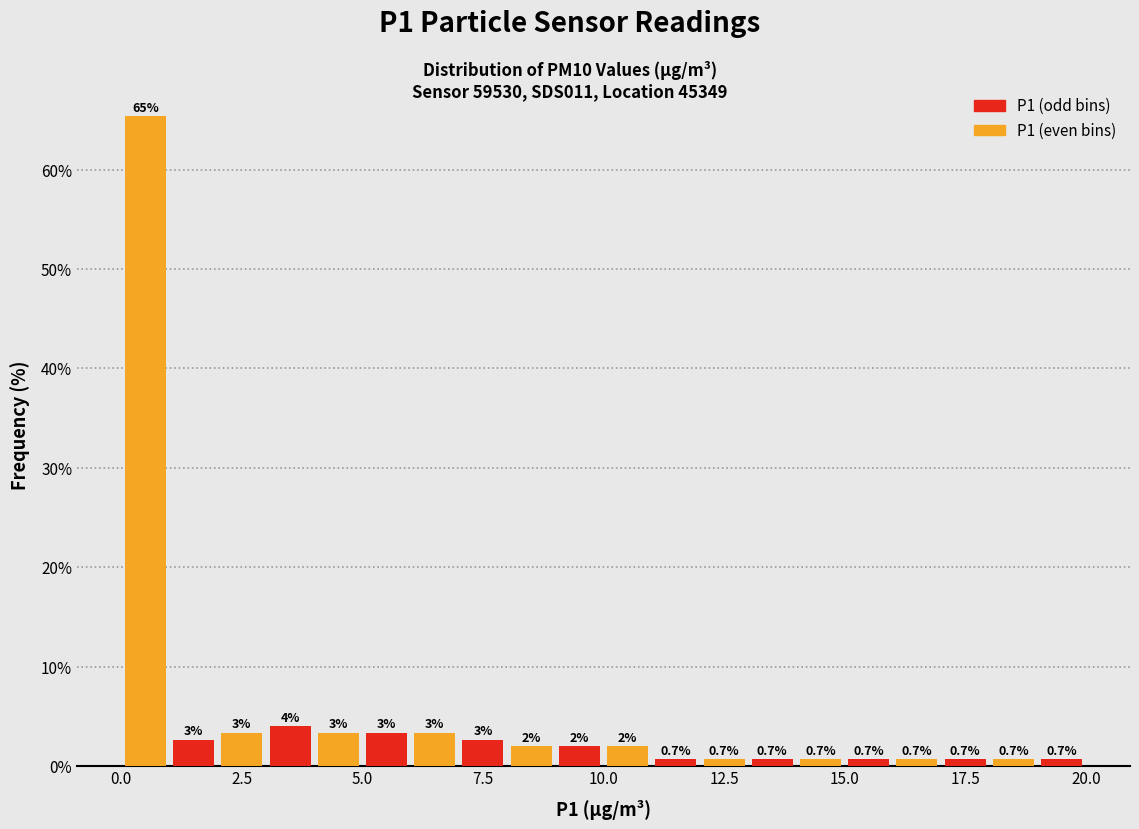

Around what value on the x-axis is the tallest bar? Give the approximate position of its centre, as read against the axis.

0.5